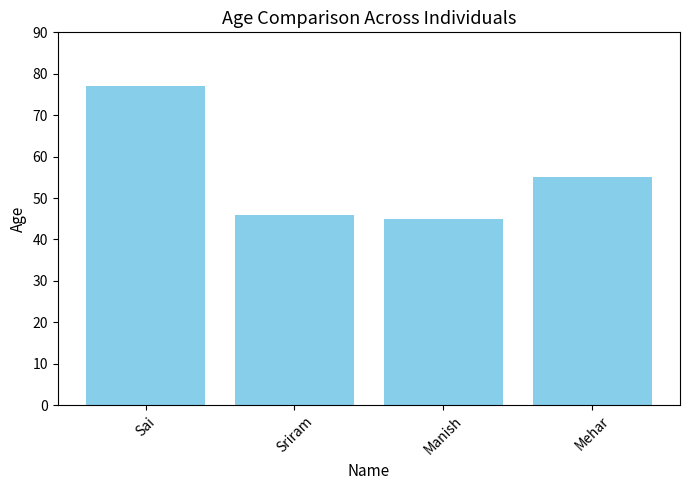

What is the label of the 3rd bar from the right?

Sriram